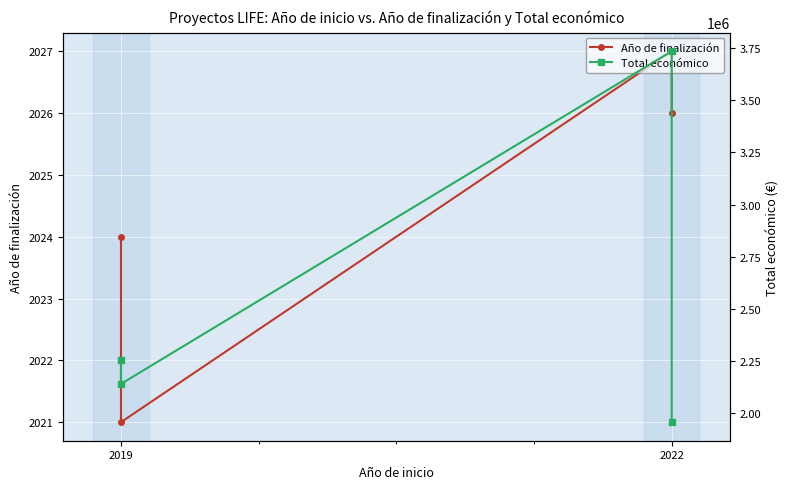

The value of Año de finalización at 2019 is 2021. True or false?

True